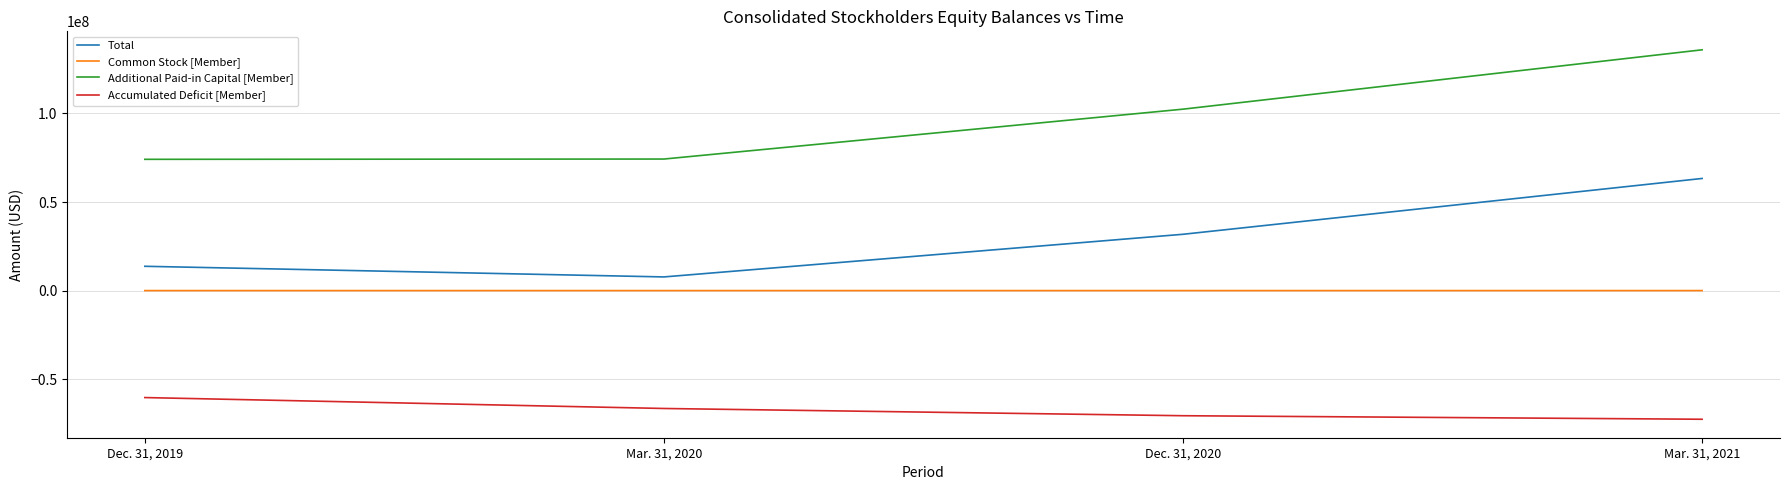

The Total series shows 7713057 at Mar. 31, 2020. True or false?

True